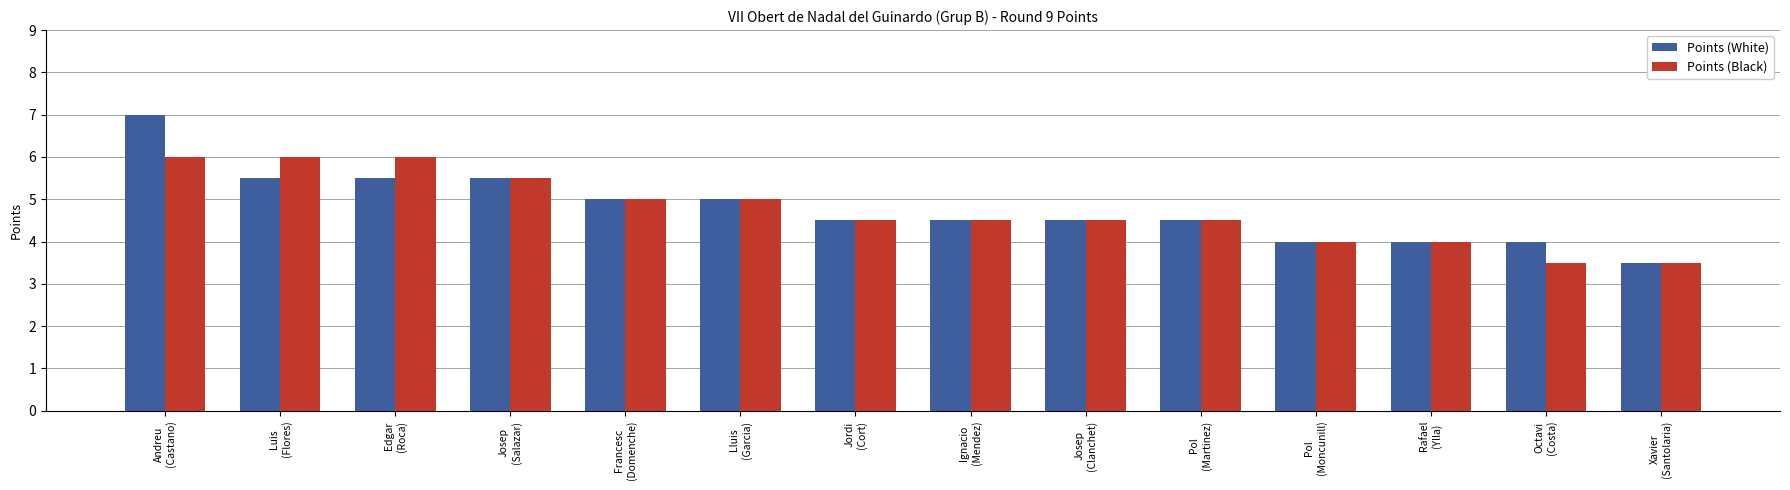

Count the number of categories in the chart.

14